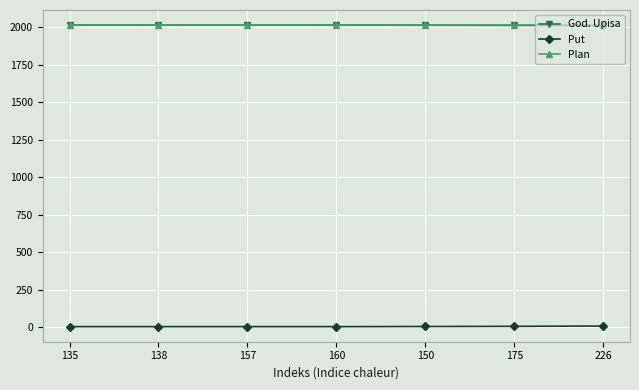

The Plan series shows 3253 at 135. True or false?

False